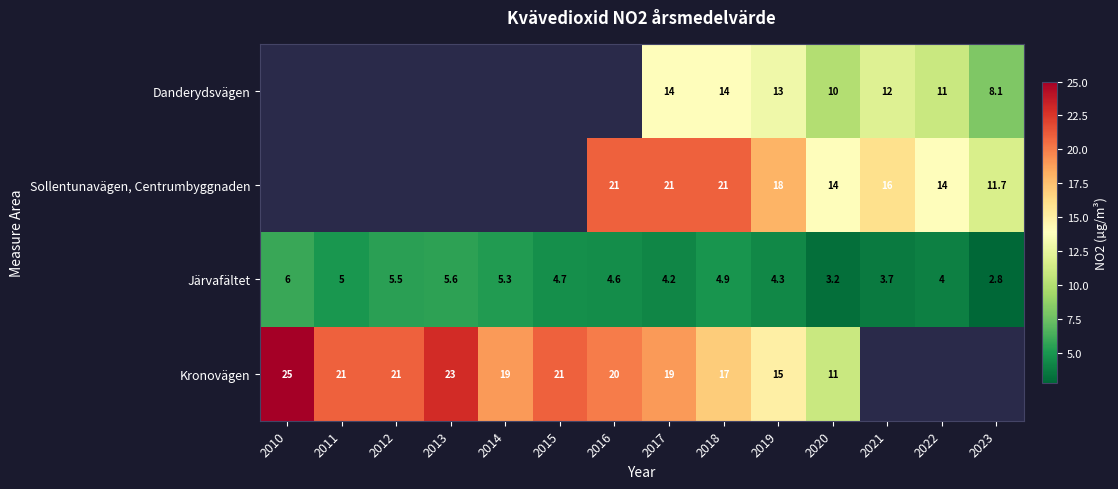

List the labels in order of Järvafältet value, largest first.

2010, 2013, 2012, 2014, 2011, 2018, 2015, 2016, 2019, 2017, 2022, 2021, 2020, 2023